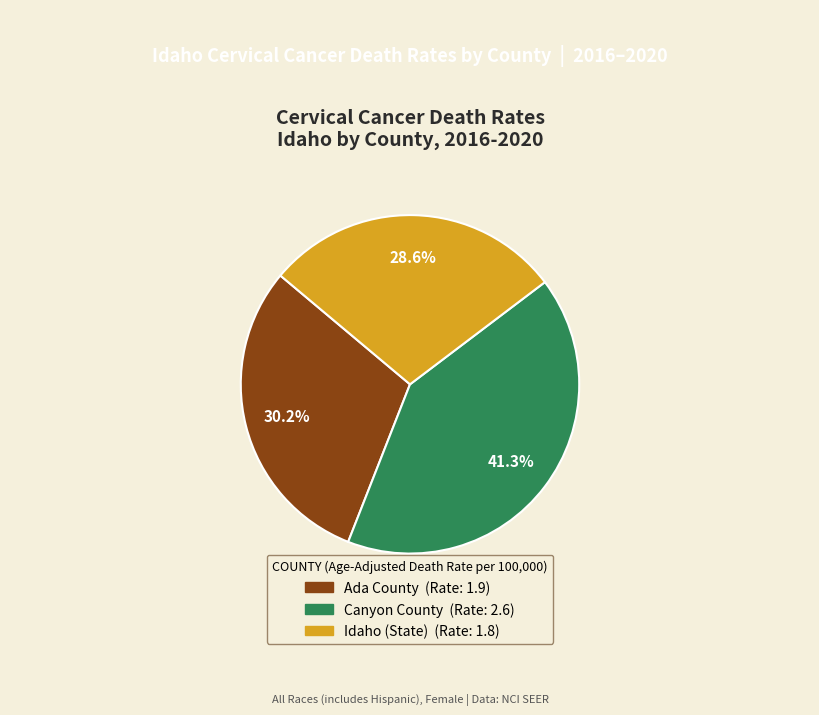

Rank the categories by value from lowest to highest.

Idaho (State), Ada County, Canyon County